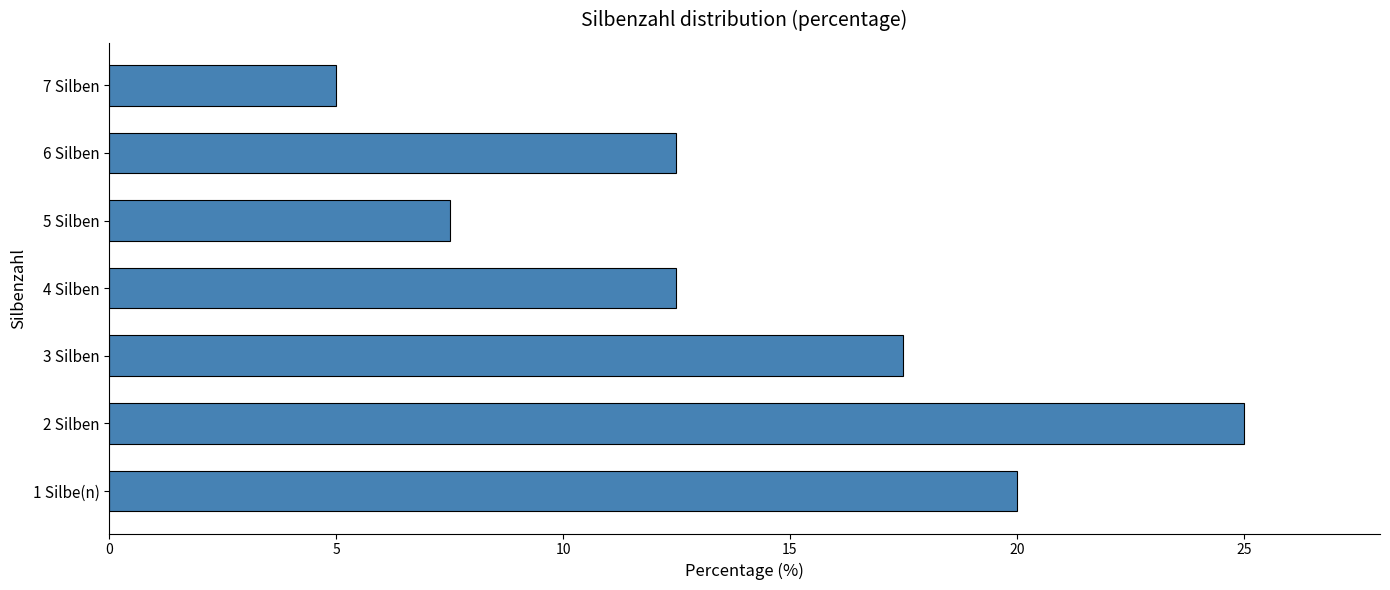

Read the value at 2 Silben.

25.0